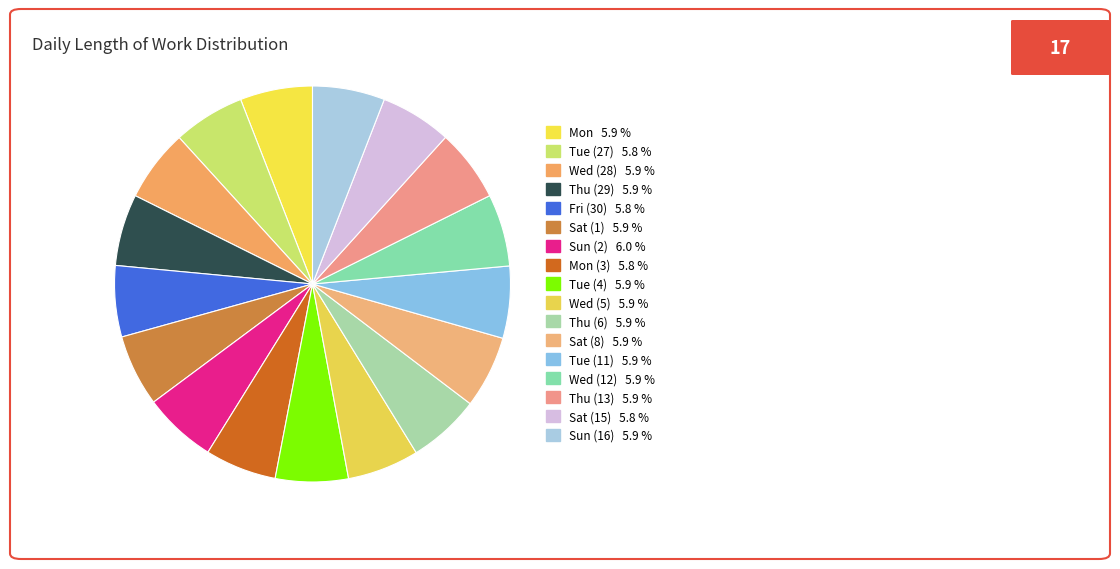

Which category has the biggest portion of the pie?

Sun (2)